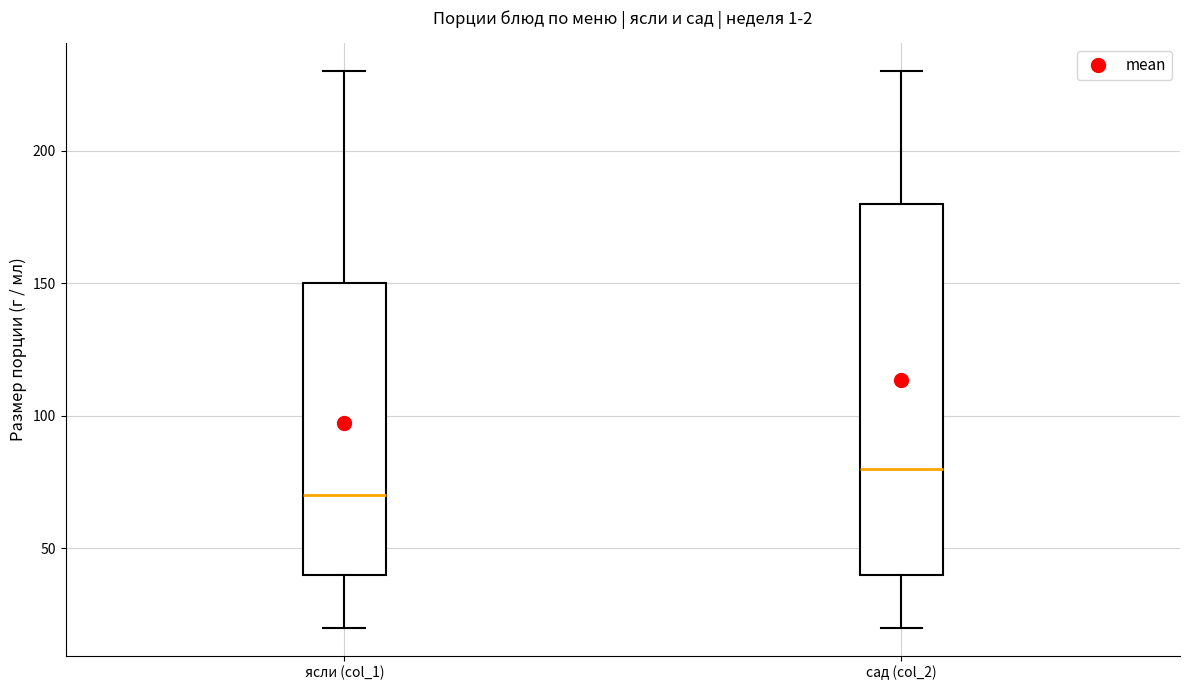

Where is the lower edge of the box for сад (col_2) on the y-axis? The values are not printed on the chart, so give them approximately, as read against the axis.

40